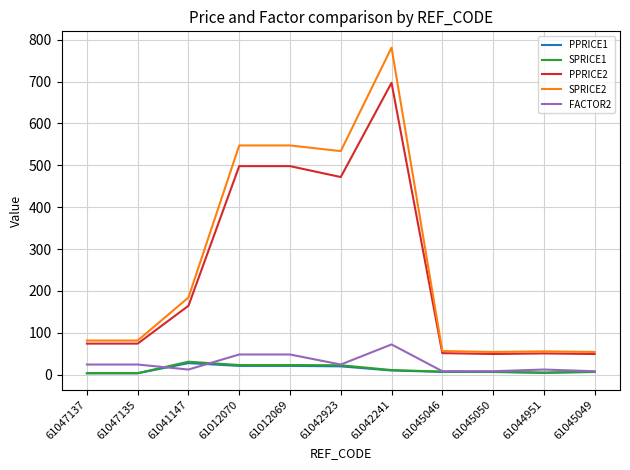

At which category is the sum across all series the highest?

61042241